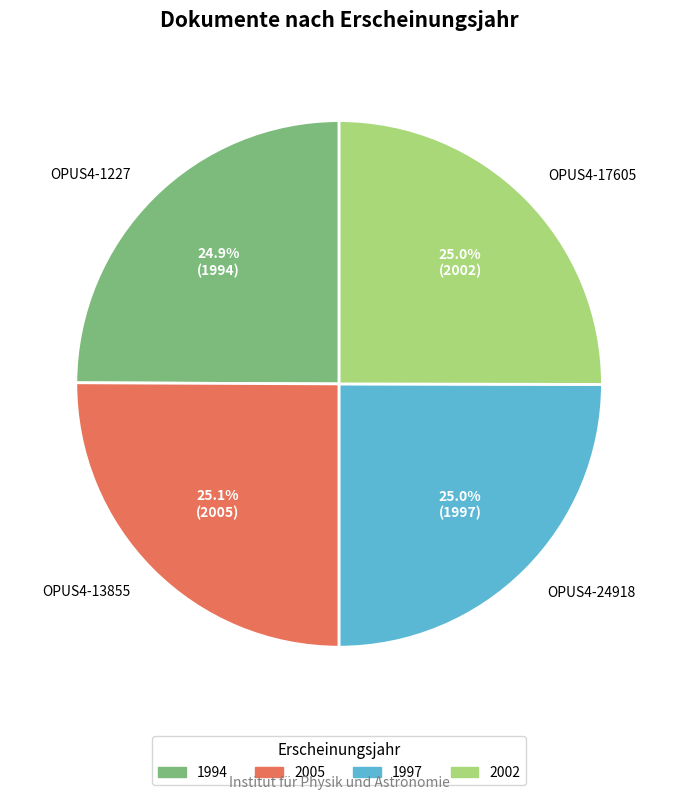

Count the number of slices in the pie.

4